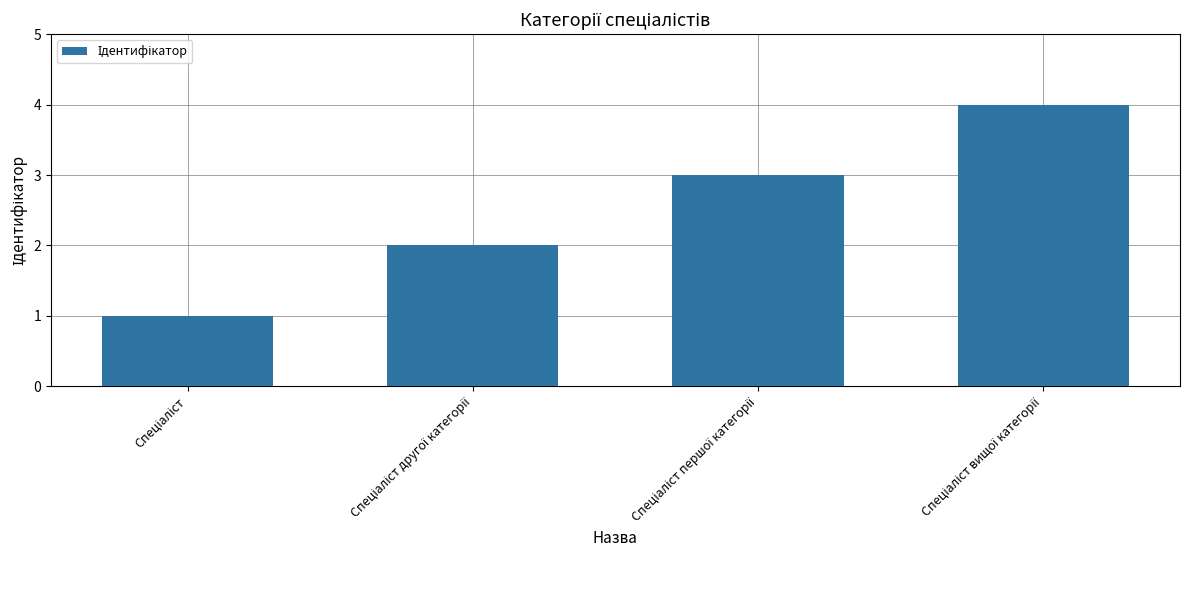

Reading left to right, list all the values displayed in this chart.

1	2	3	4